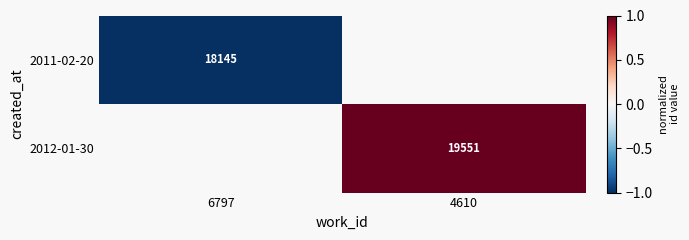

How many series are shown in this chart?

2